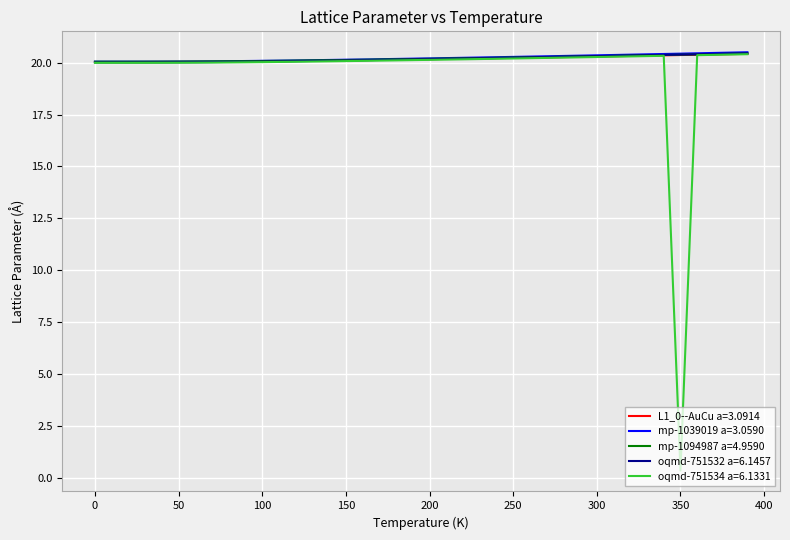

What is the lowest value of the mp-1094987 a=4.9590 series?

20.0